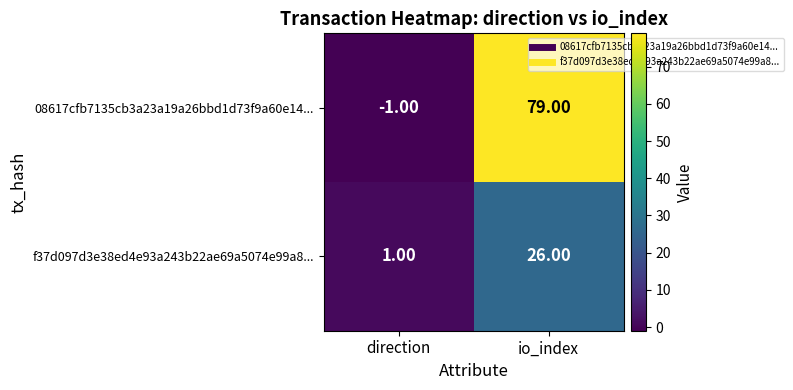

Which series has the widest spread of values?

08617cfb7135cb3a23a19a26bbd1d73f9a60e14...